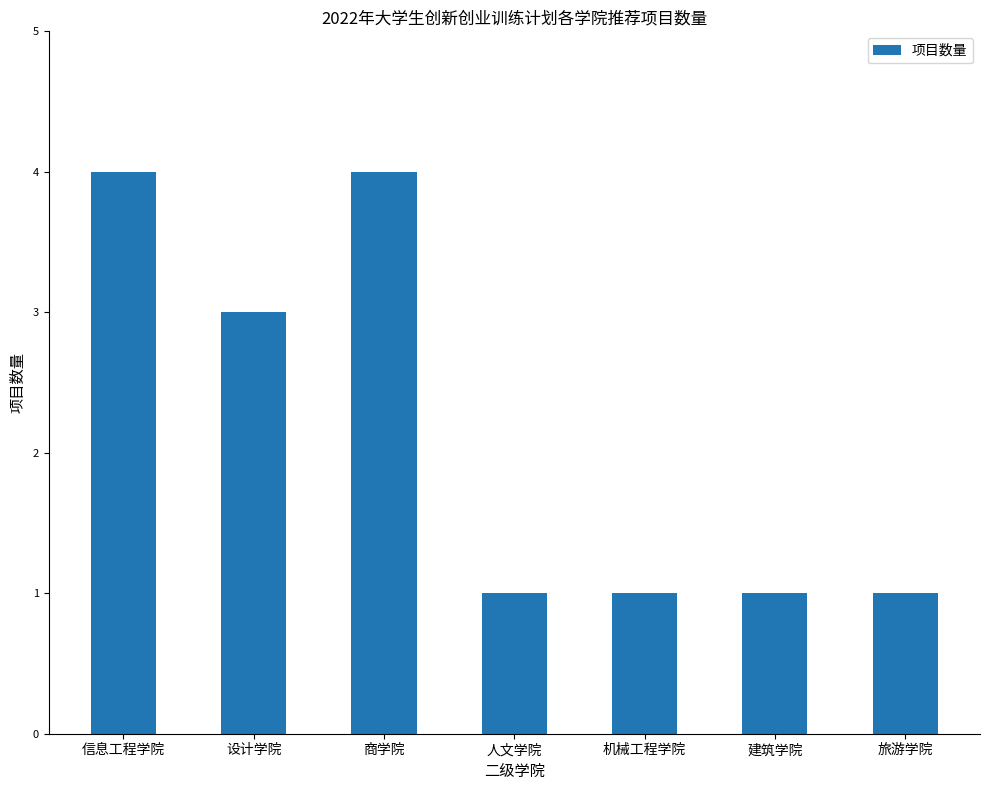

Approximately how many times larger is the value at 商学院 compared to 建筑学院?

4.0